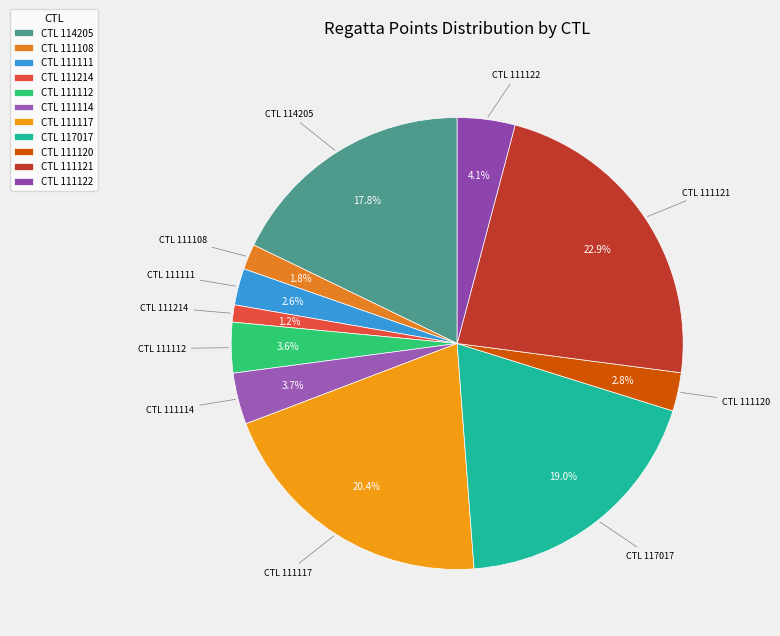

What is the largest slice in the pie chart?

CTL 111121